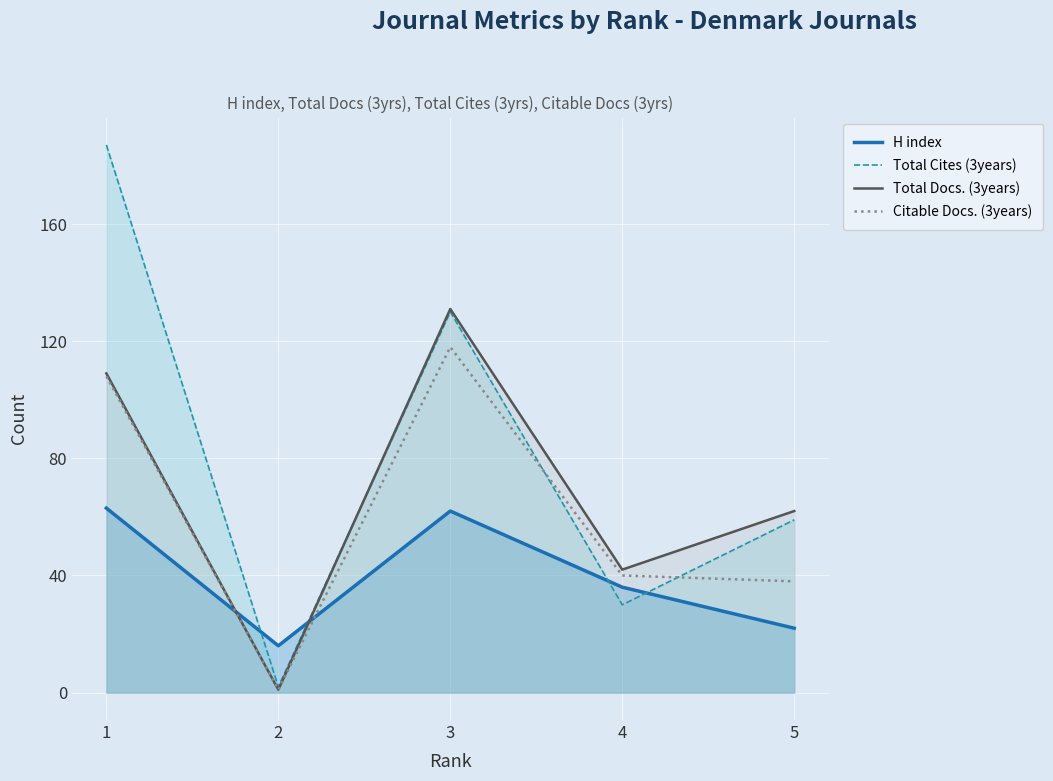

What is the difference between the second highest and minimum values in the Citable Docs. (3years) series?

107